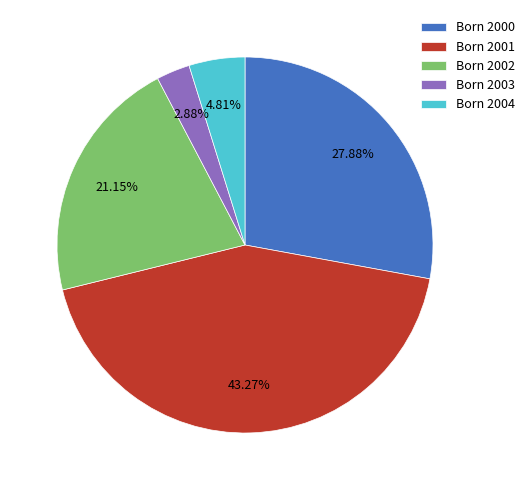

Do Born 2004 and Born 2001 together represent more than half of the pie?

No